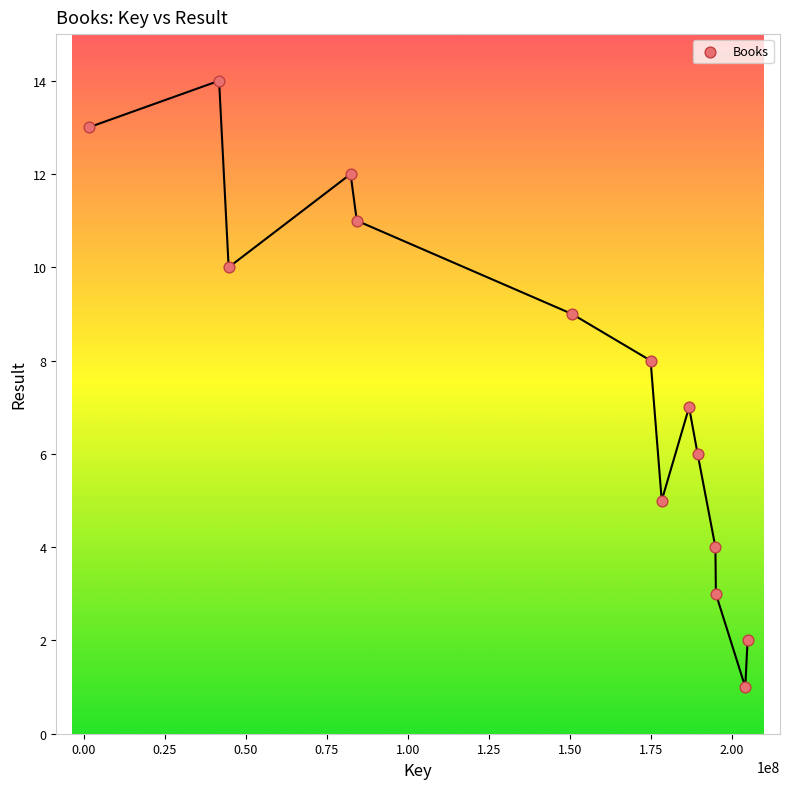

What is the range of Y values (max minus min)?

13